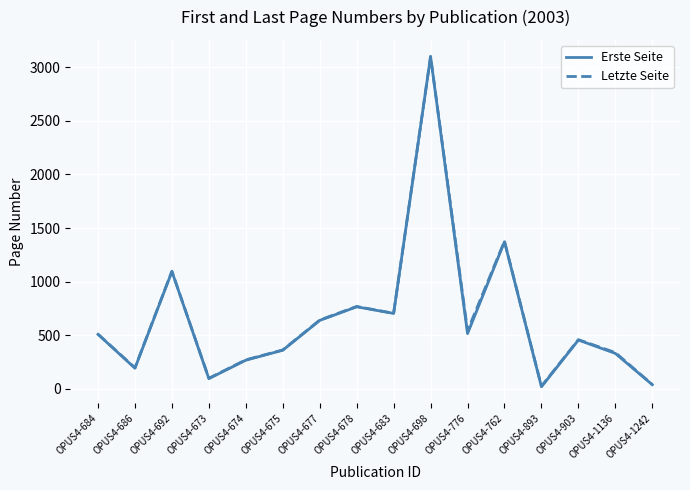

How many values in the Letzte Seite series exceed 510?

7